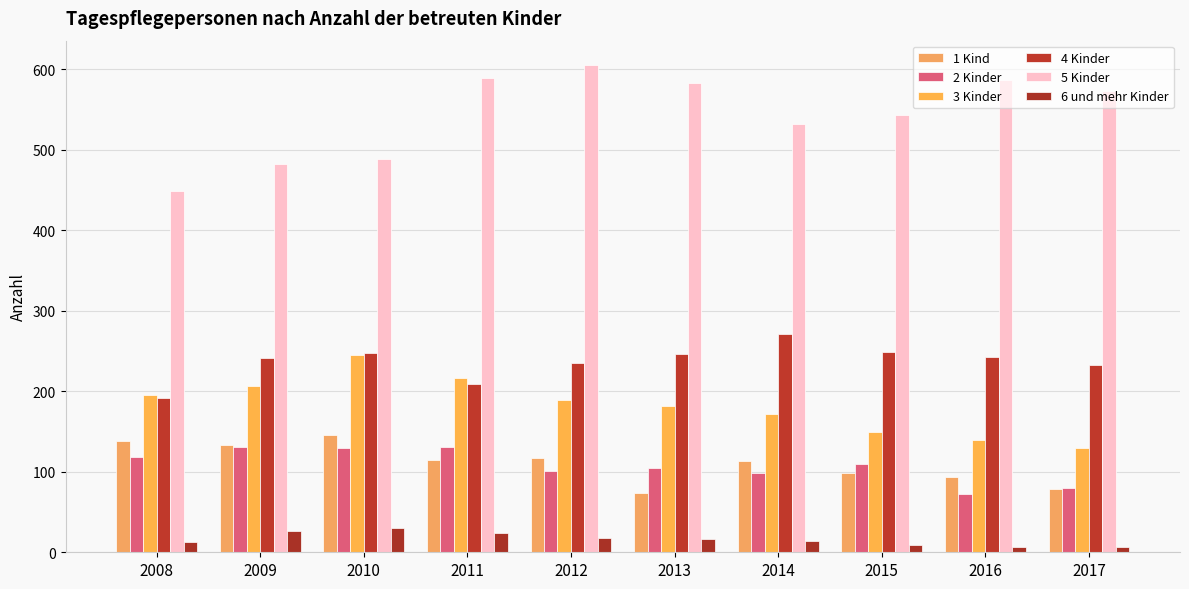

How many distinct data groups are displayed?

6